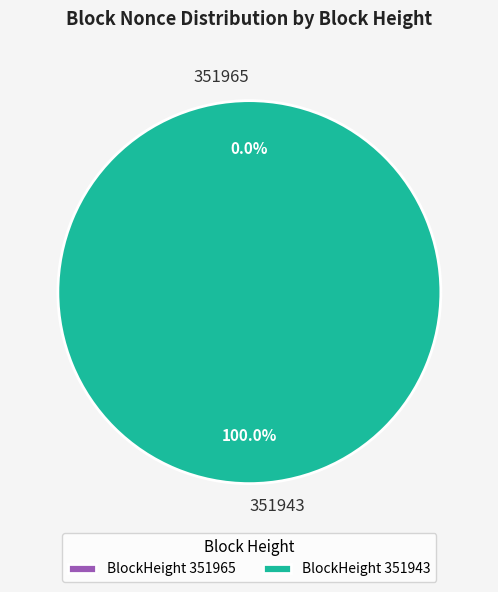

What percentage is NOT represented by 351965?

100.0%